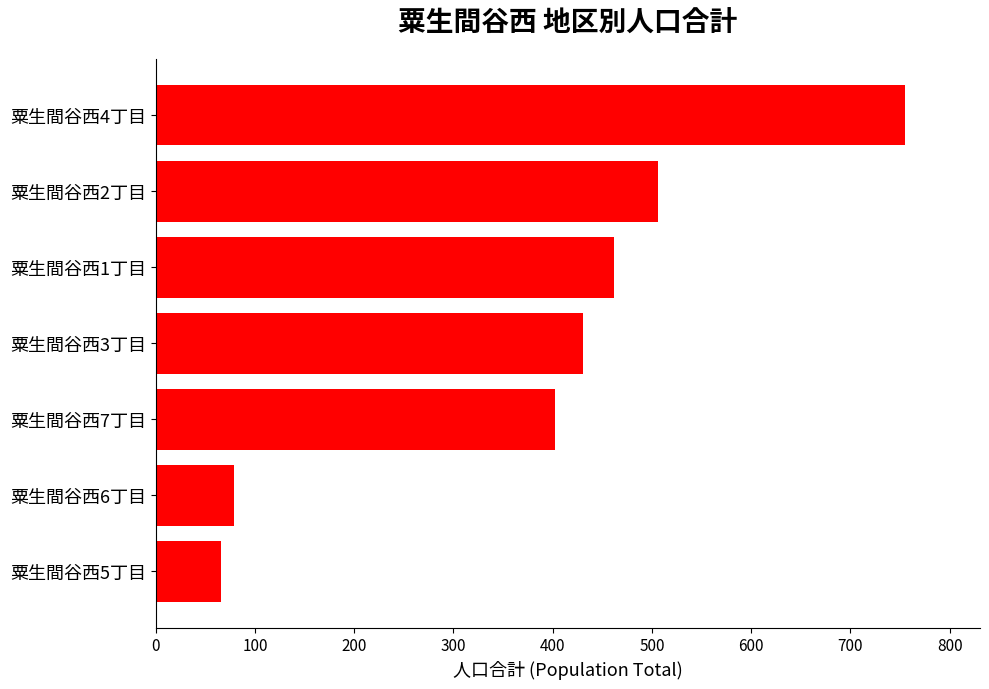

What is the approximate value at 粟生間谷西4丁目, to the nearest 10?

760